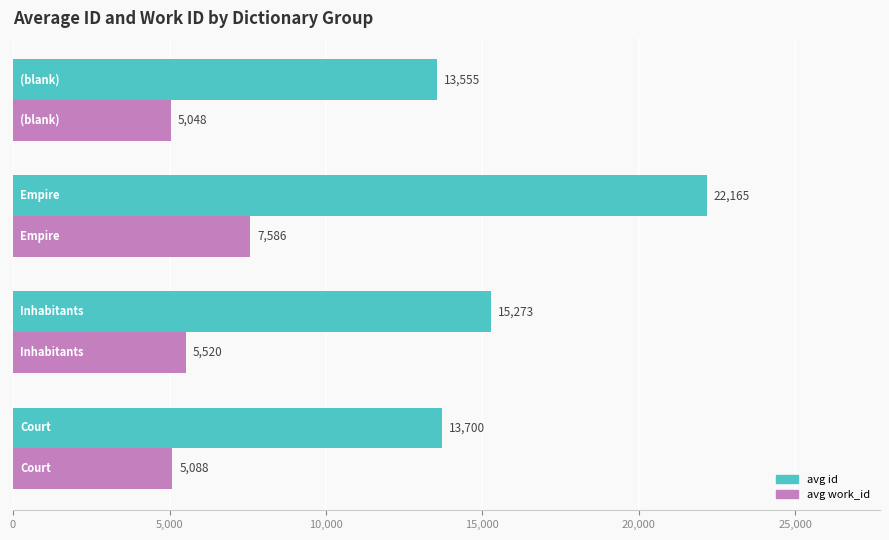

Which series has the largest range (max minus min)?

avg id